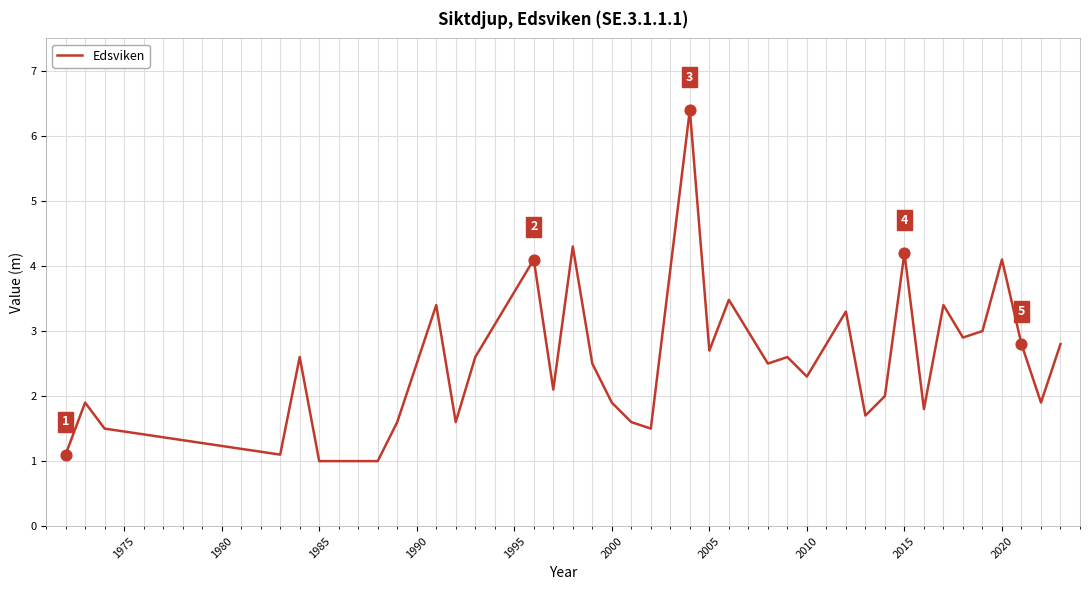

What is the minimum value shown in the chart?

1.0